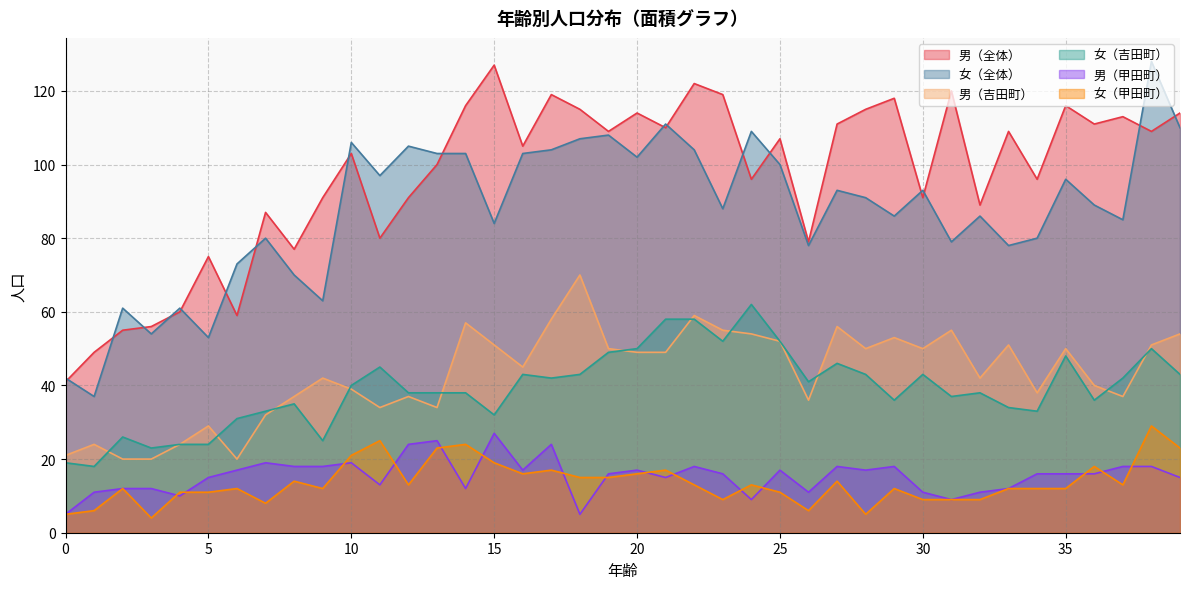

Does the chart have visible grid lines?

Yes